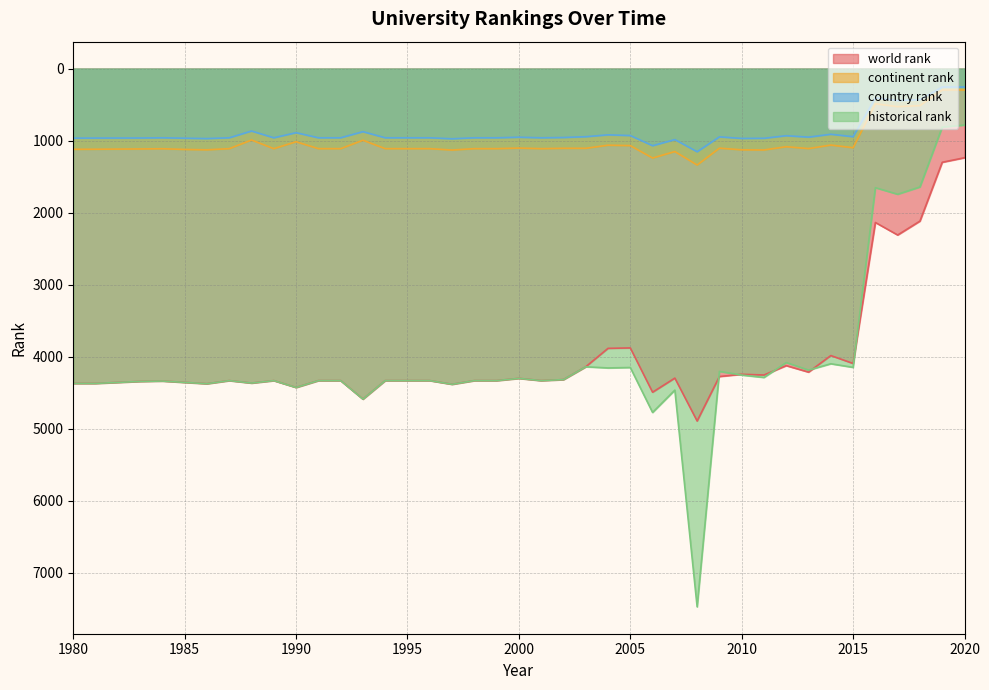

What is the difference between the second highest and minimum values in the world rank series?

3352